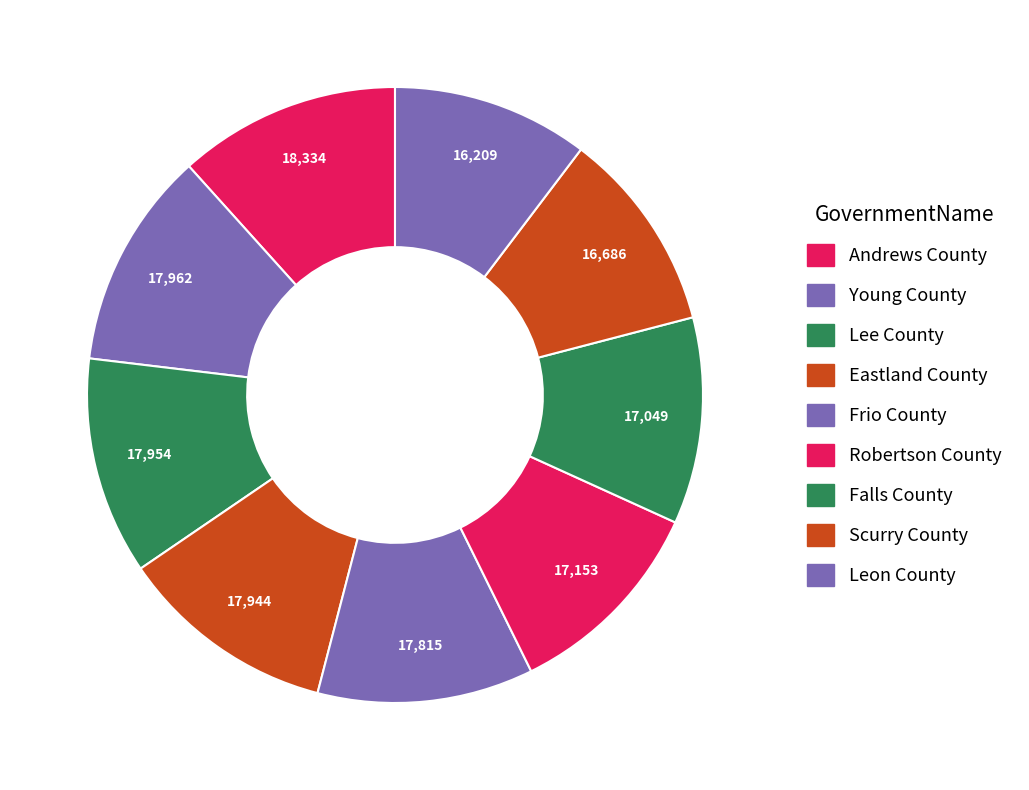

Is Falls County the majority of the pie?

No